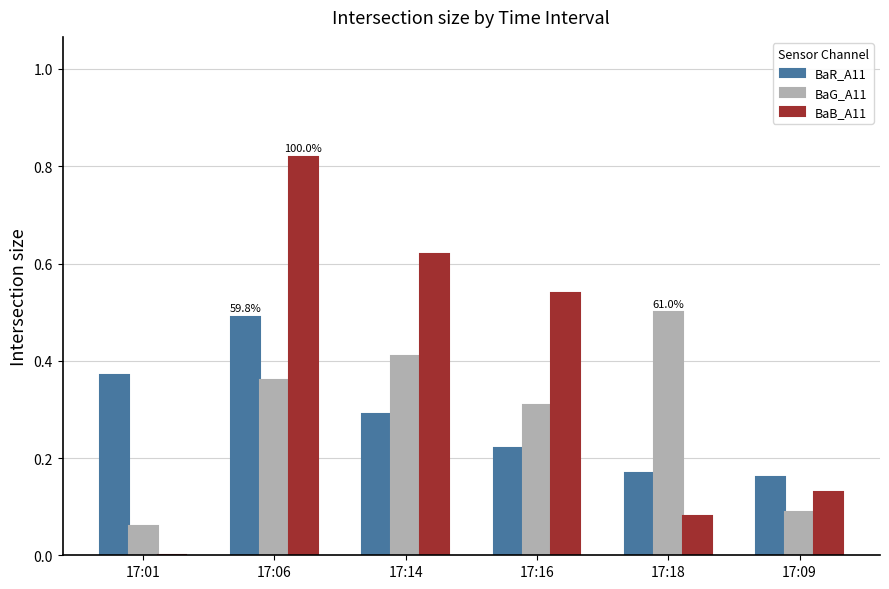

What are all the series names shown in the legend?

BaR_A11, BaG_A11, BaB_A11